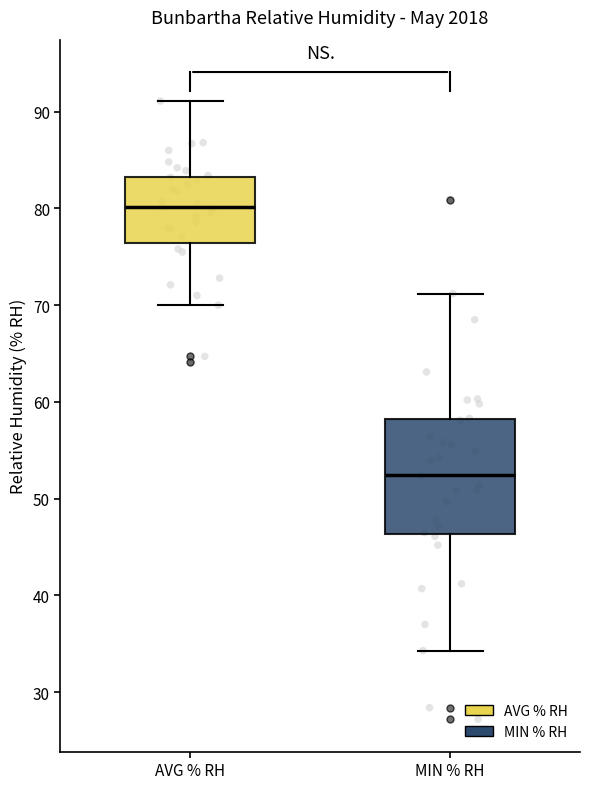

Which box has the lowest median line?

MIN % RH